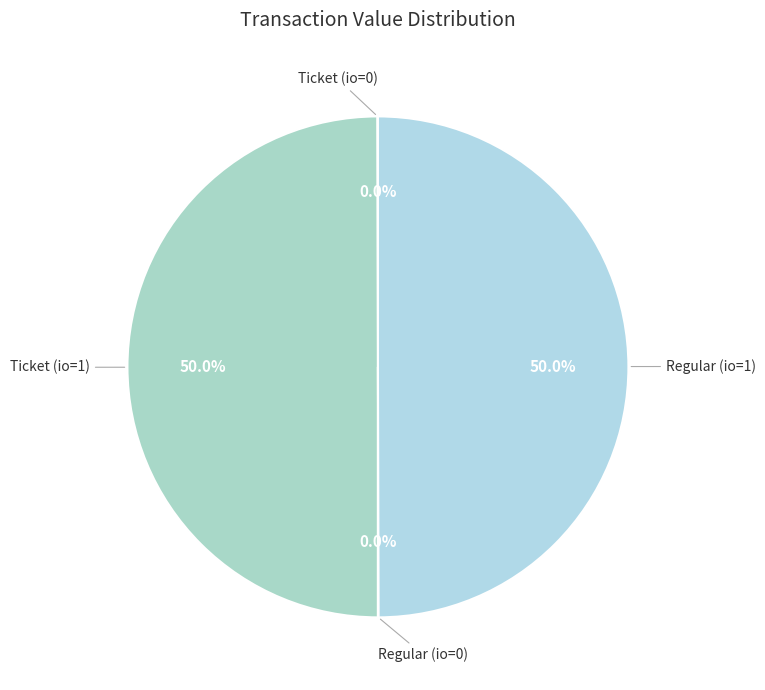

Which slice is the largest?

Ticket (io=1)